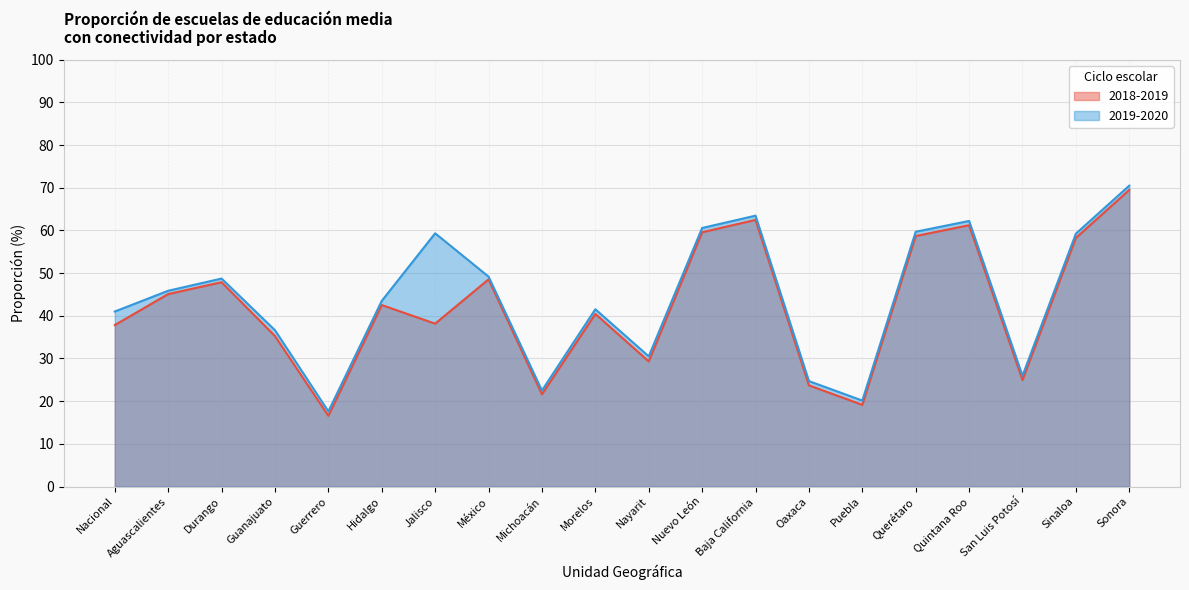

What is the value of the 2019-2020 point at the 14th from the left?

24.7